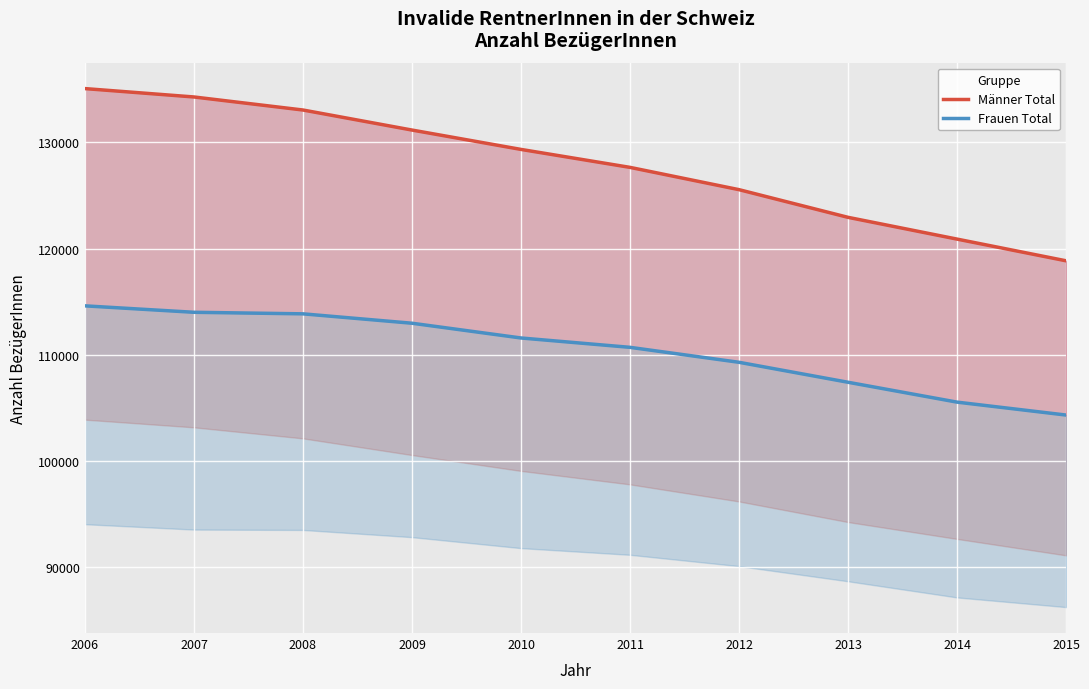

How many data points in Frauen Total are above 111575?

4